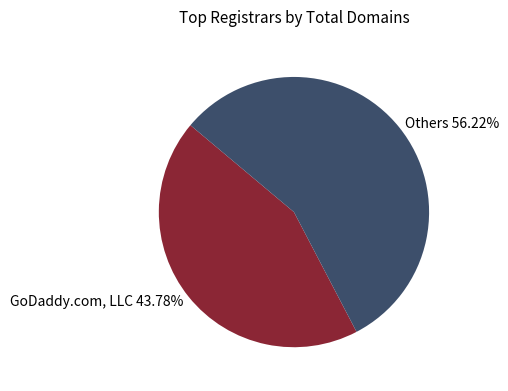

What is the smallest slice in the pie chart?

GoDaddy.com, LLC 43.78%